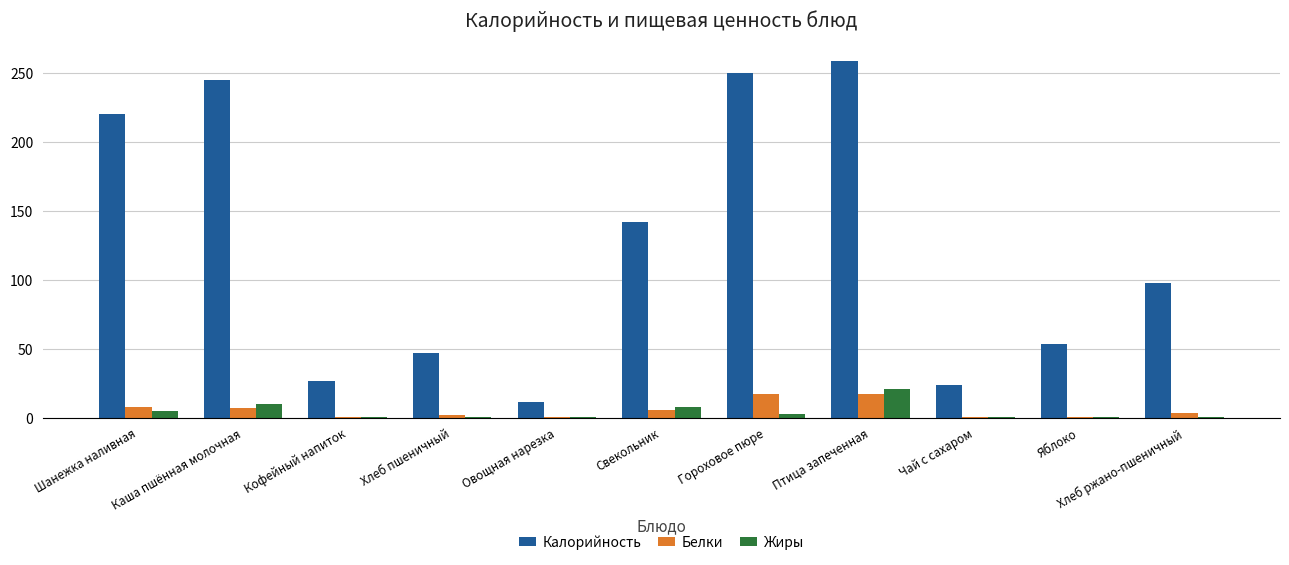

What is the approximate value of Жиры at Каша пшённая молочная?

9.7